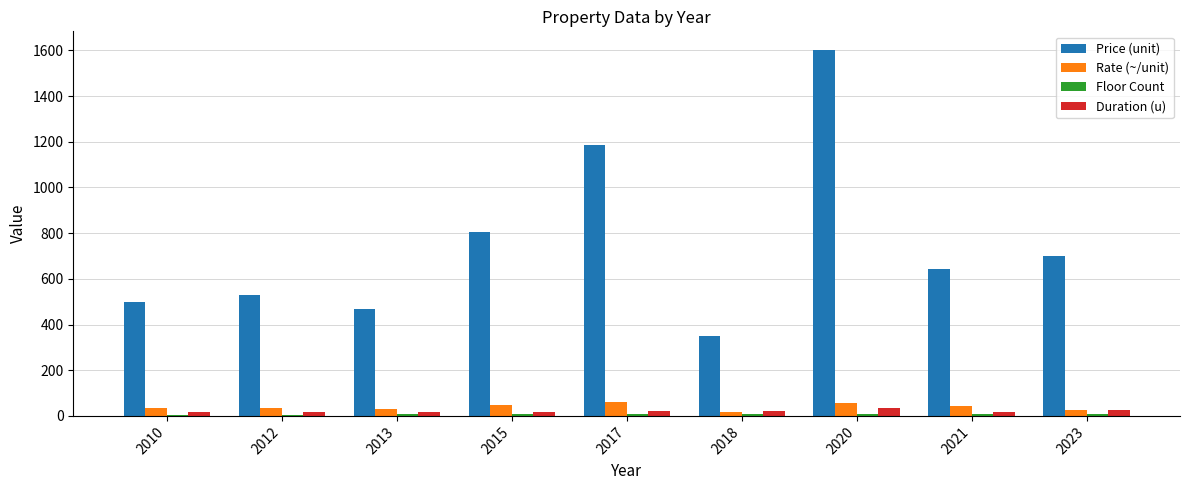

What is the maximum value shown in the chart?

1603.3